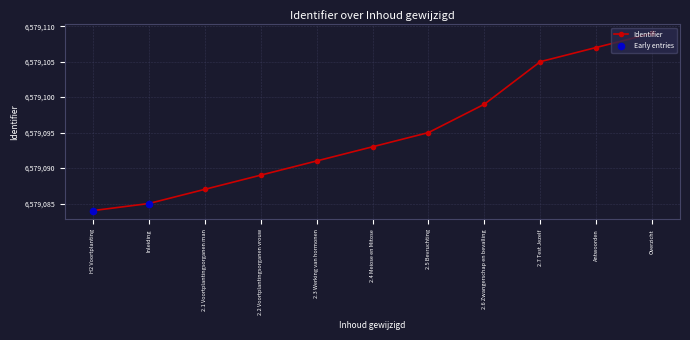

Approximately how many times larger is the value at Antwoorden compared to 2.1 Voortplantingsorganen man?

1.0